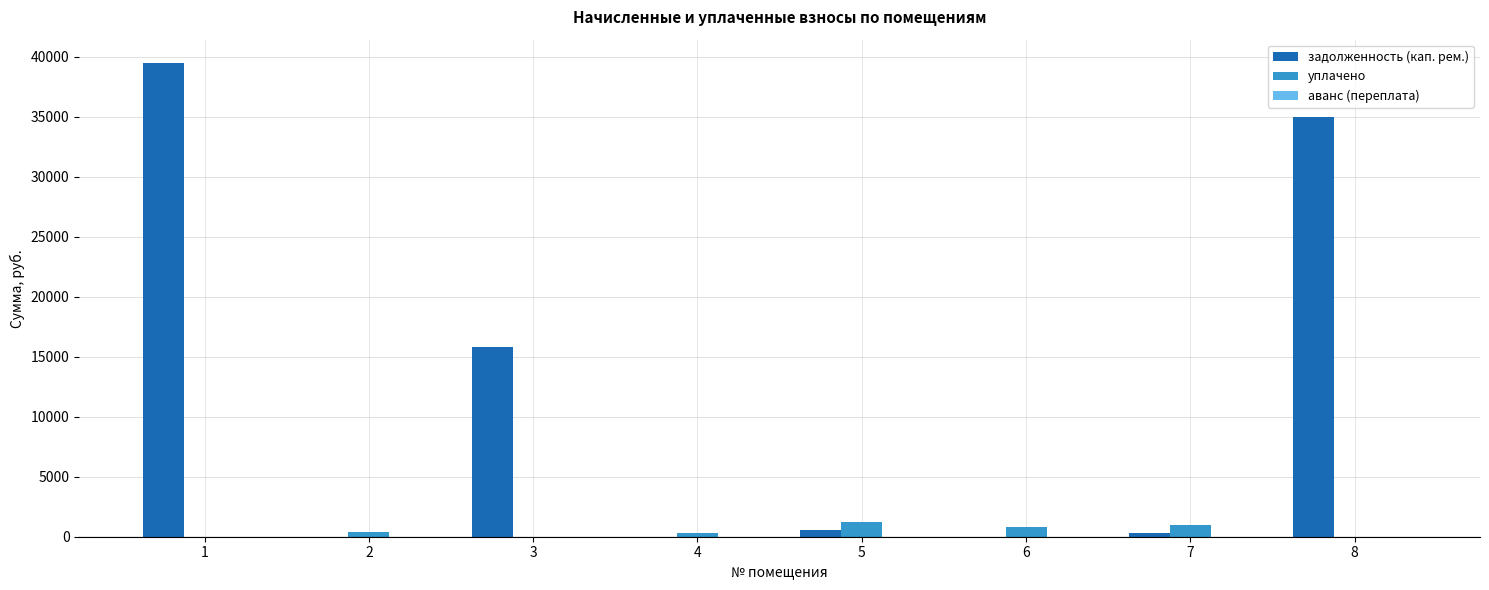

What is the total value across all series at 1?

39471.1